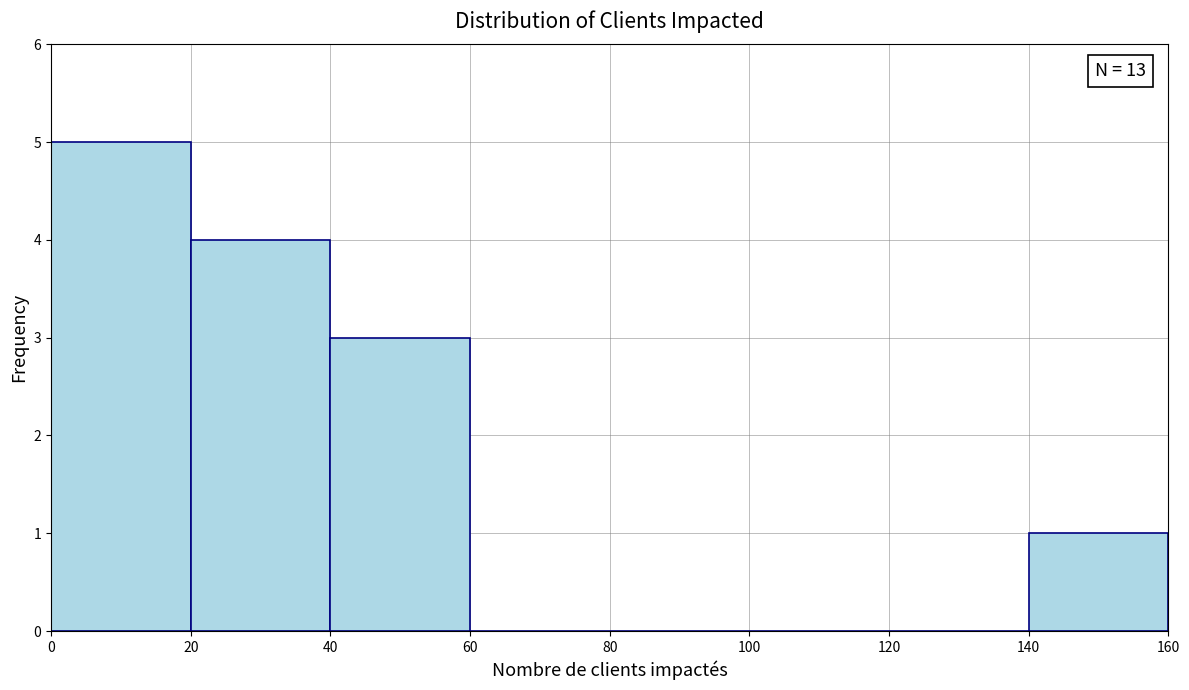

Over which range of the x-axis is the bar tallest?

0 to 20